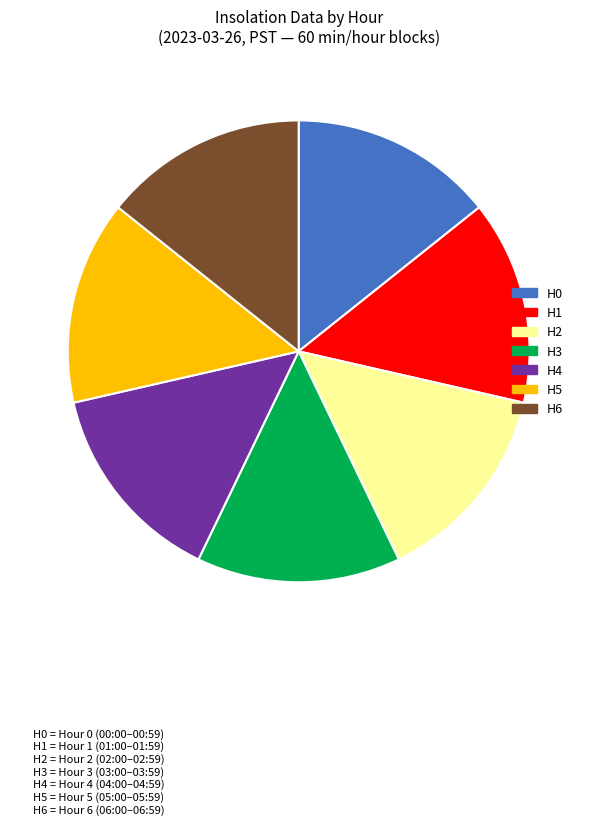

Is there a majority slice in this chart?

No